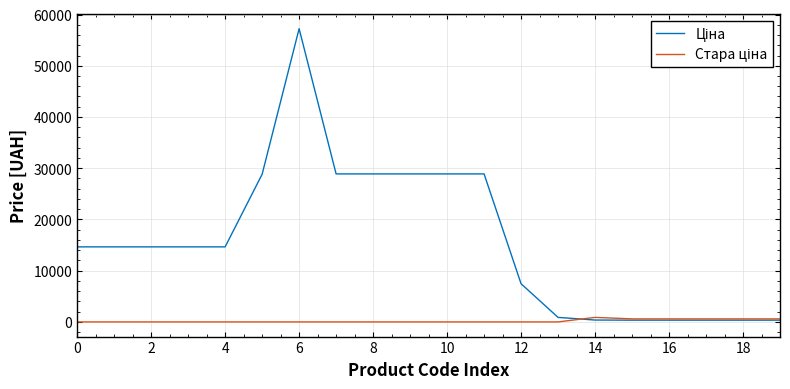

Does the chart display data point markers on the line(s)?

No